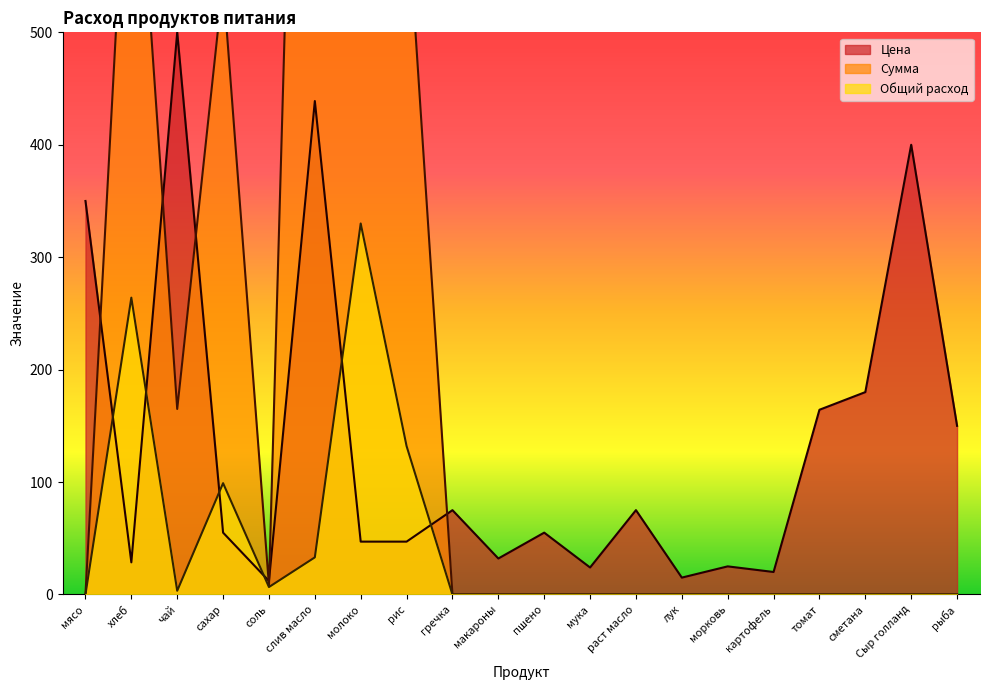

Which series ends up on top after the final intersection of Сумма and Цена?

Цена